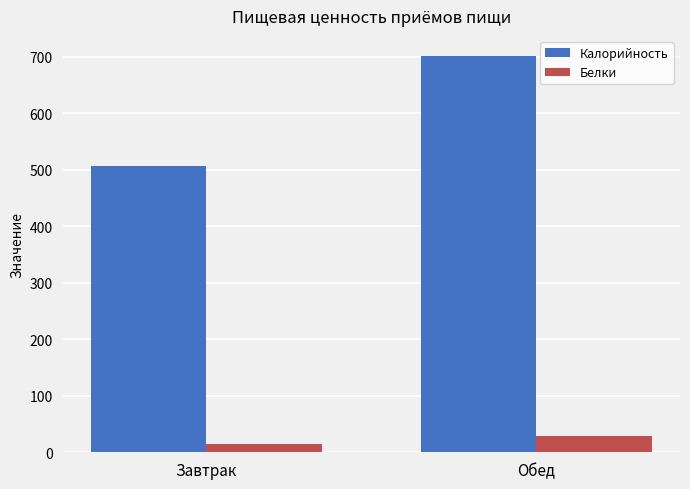

The value of Белки at Обед is 29.4. True or false?

True